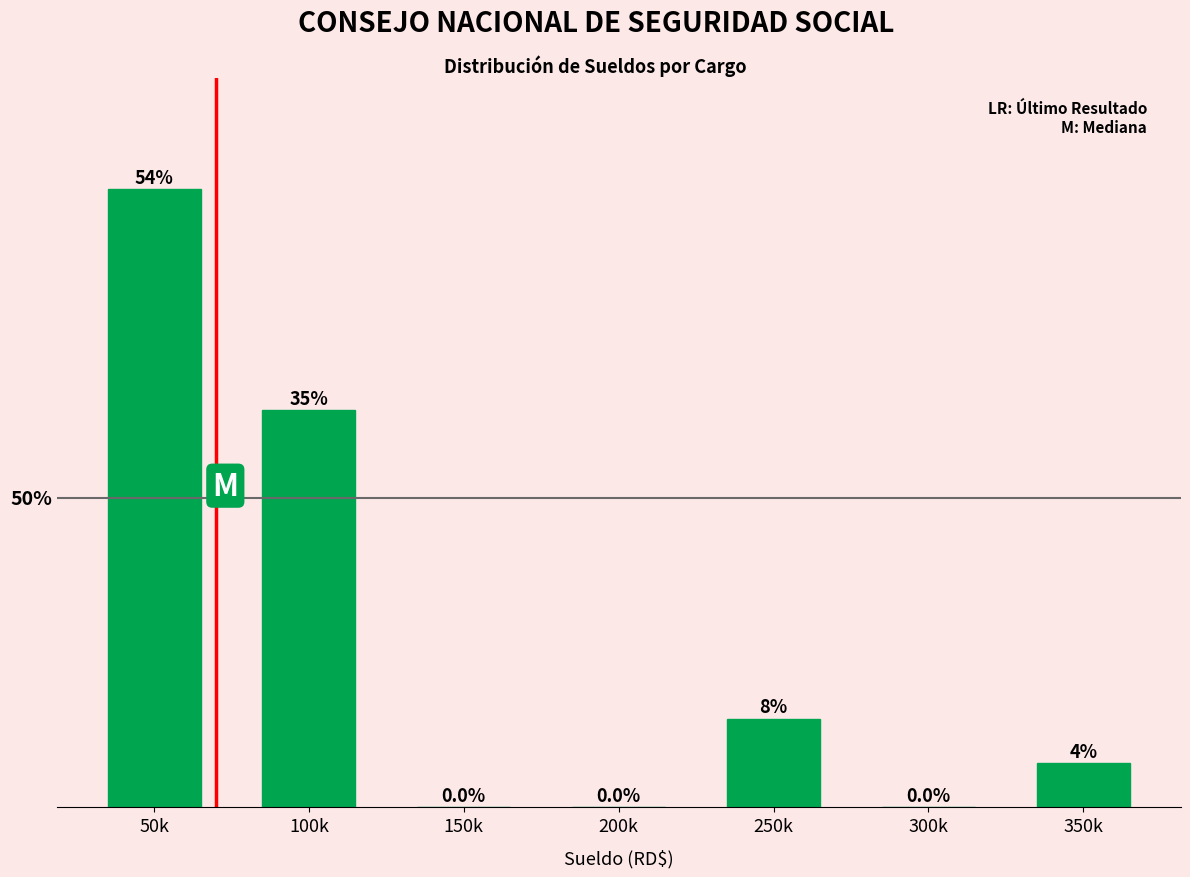

Are the bars horizontal?

No